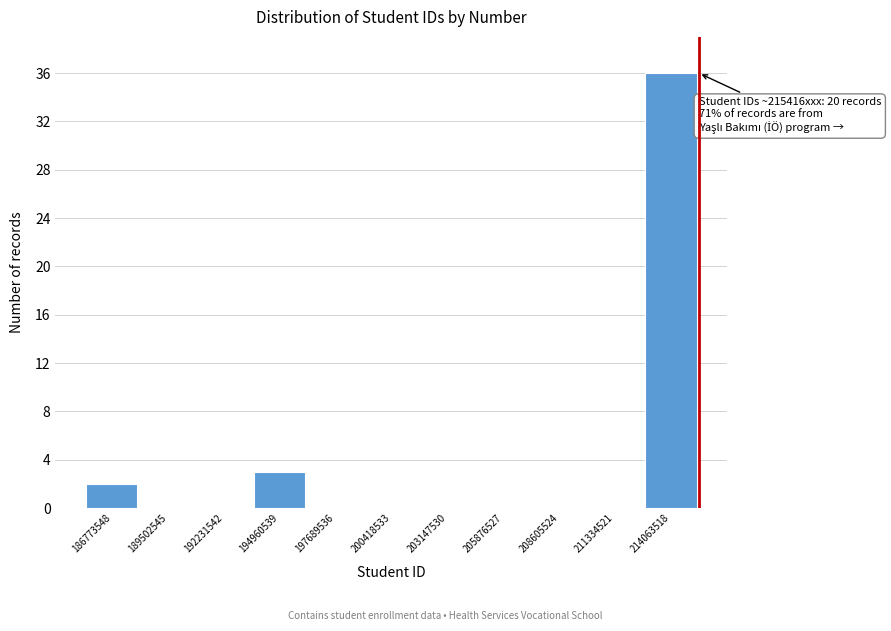

Over which range of the x-axis is the bar tallest?

212500000 to 215500000